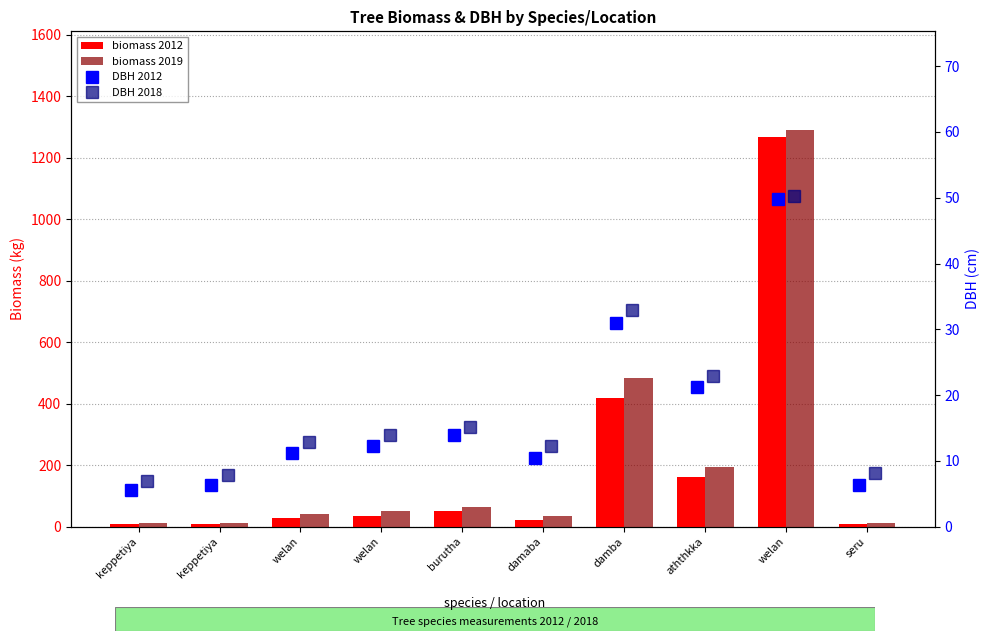

Reading right to left, list all the values displayed in this chart.

biomass 2012: 9.8	1266.1	161.4	417.3	22.4	50.6	34.9	26.7	9.8	9.9
biomass 2019: 12.3	1289.2	195.1	481.9	34.1	64.0	50.6	40.0	11.6	10.2
DBH 2012: 6.3	49.8	21.3	31.0	10.5	14.0	12.3	11.2	6.3	5.6
DBH 2018: 8.1	50.2	22.9	32.9	12.2	15.2	14.0	12.9	7.8	6.9